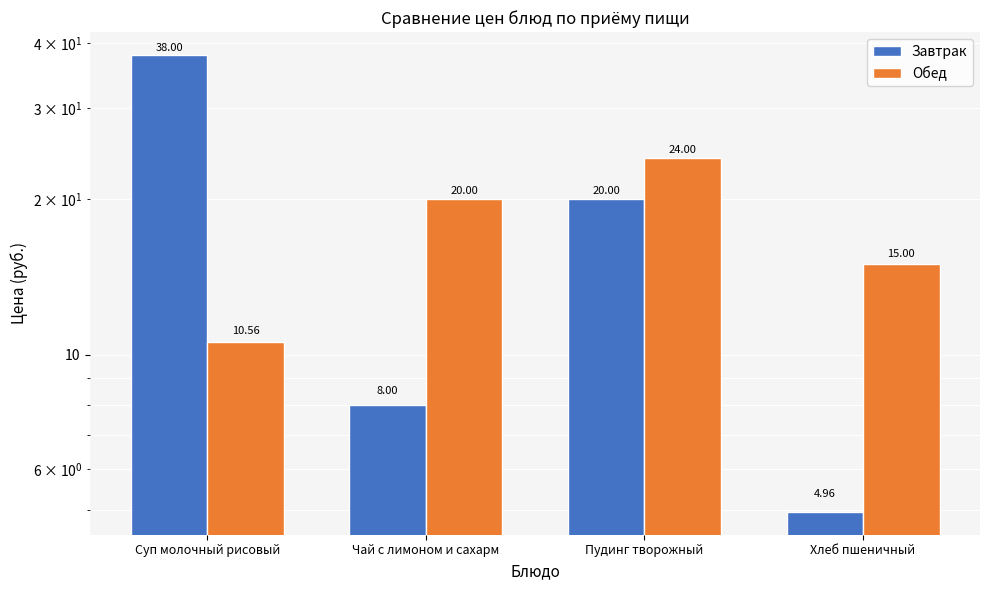

Which category has the highest value across all series?

Суп молочный рисовый